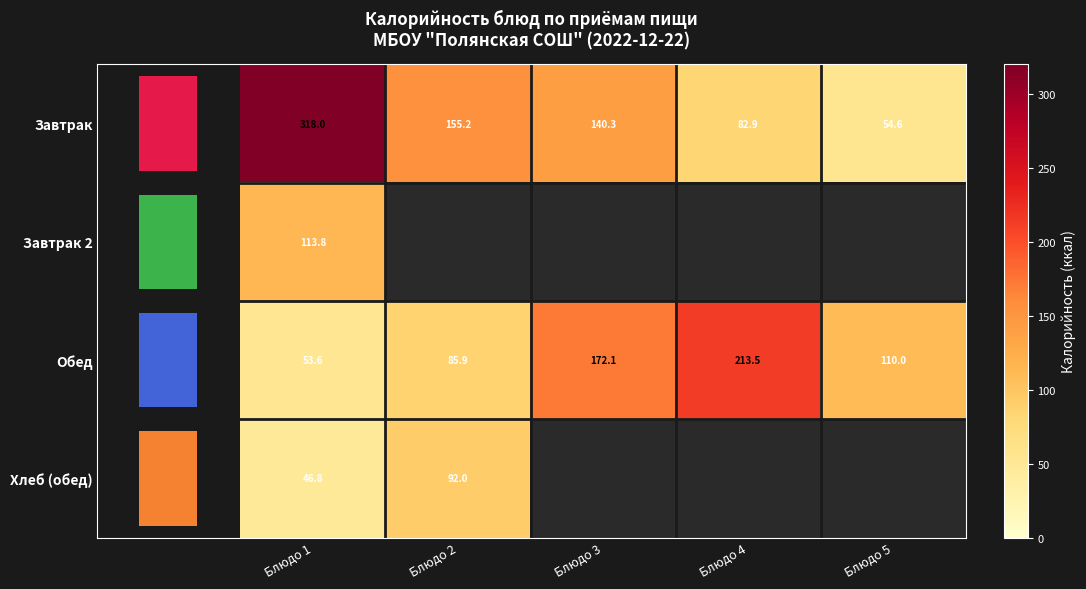

Rank the series by their maximum value, from highest to lowest.

Завтрак, Обед, Завтрак 2, Хлеб (обед)